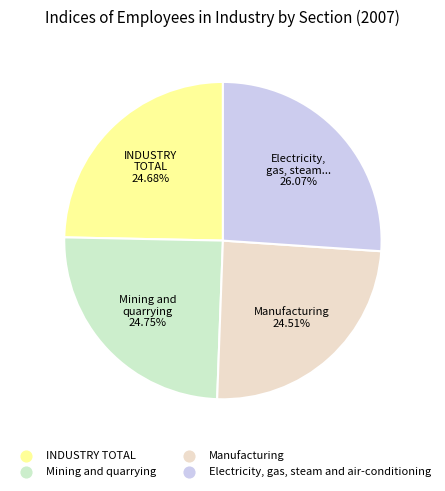

Do Manufacturing and INDUSTRY TOTAL together represent more than half of the pie?

No